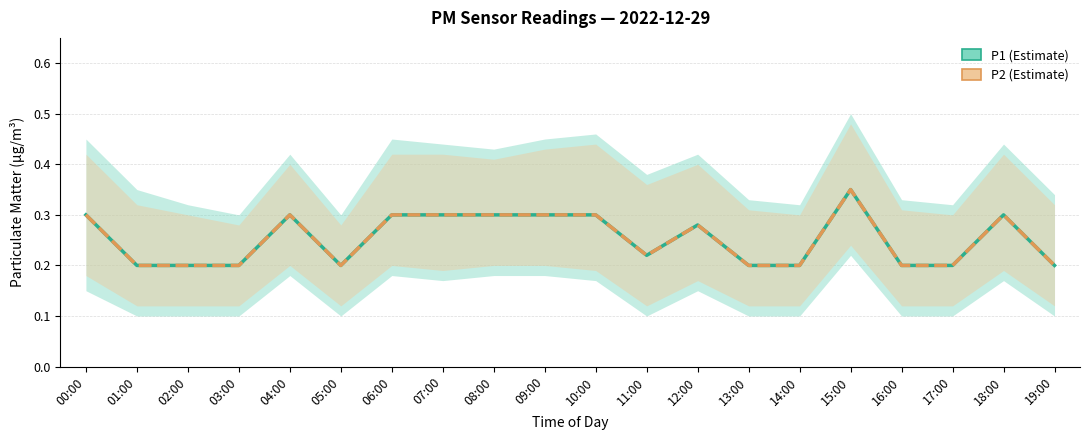

What position from the left is 10:00?

11